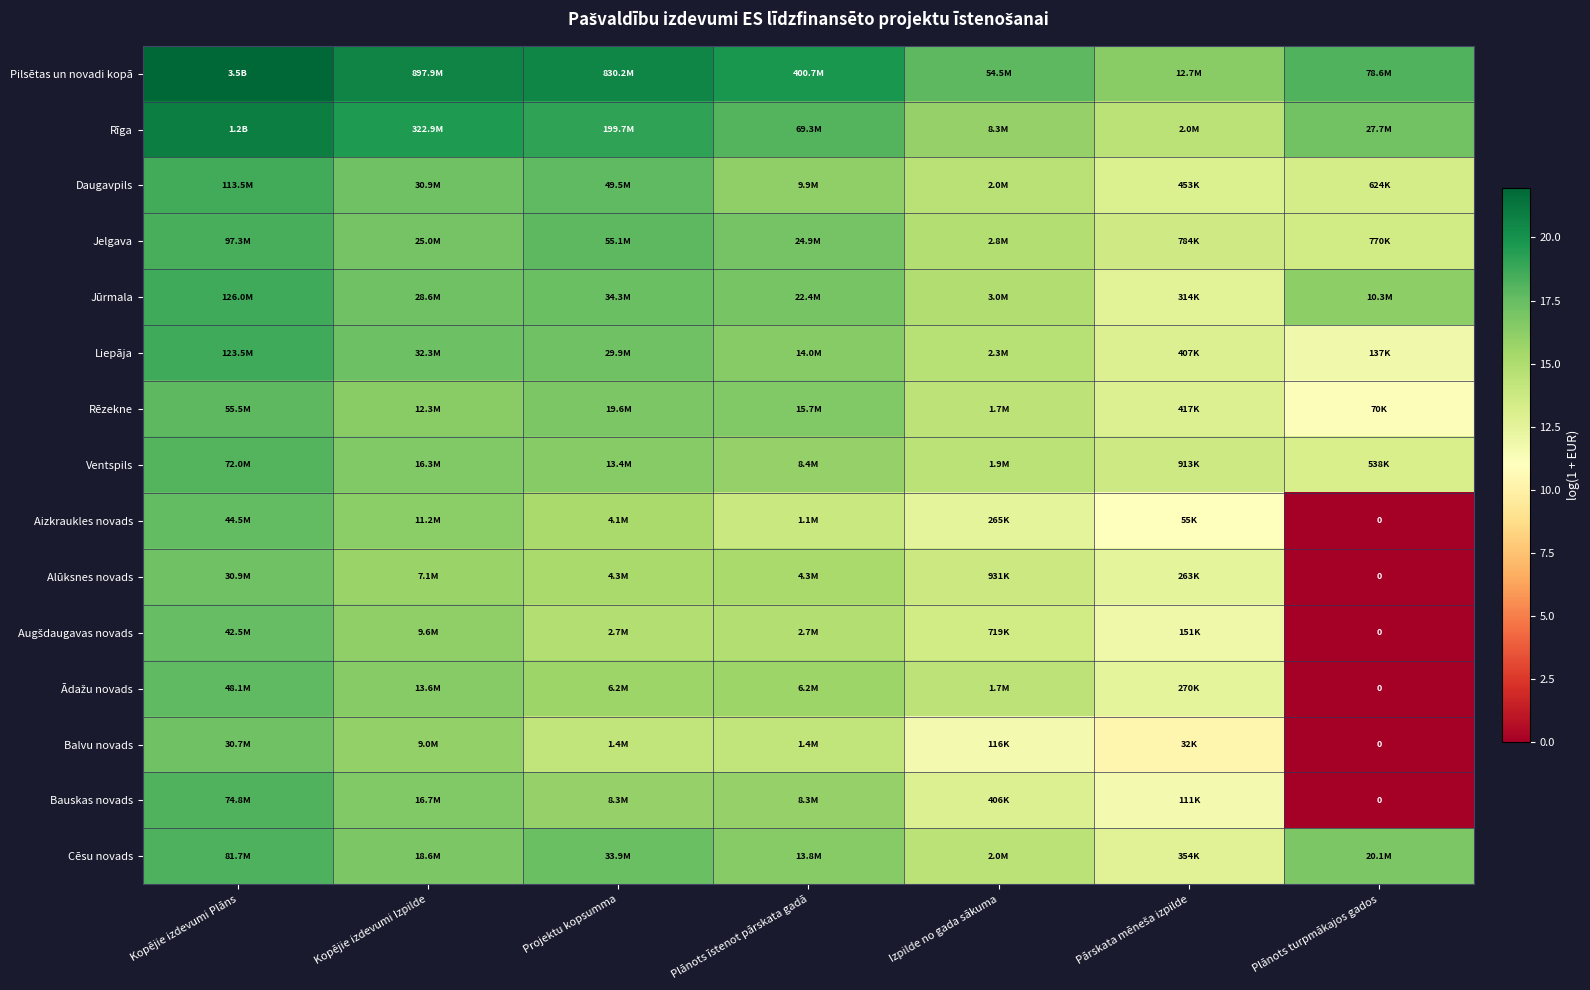

Is it true that Ventspils equals 13.2 at Plānots turpmākajos gados?

True